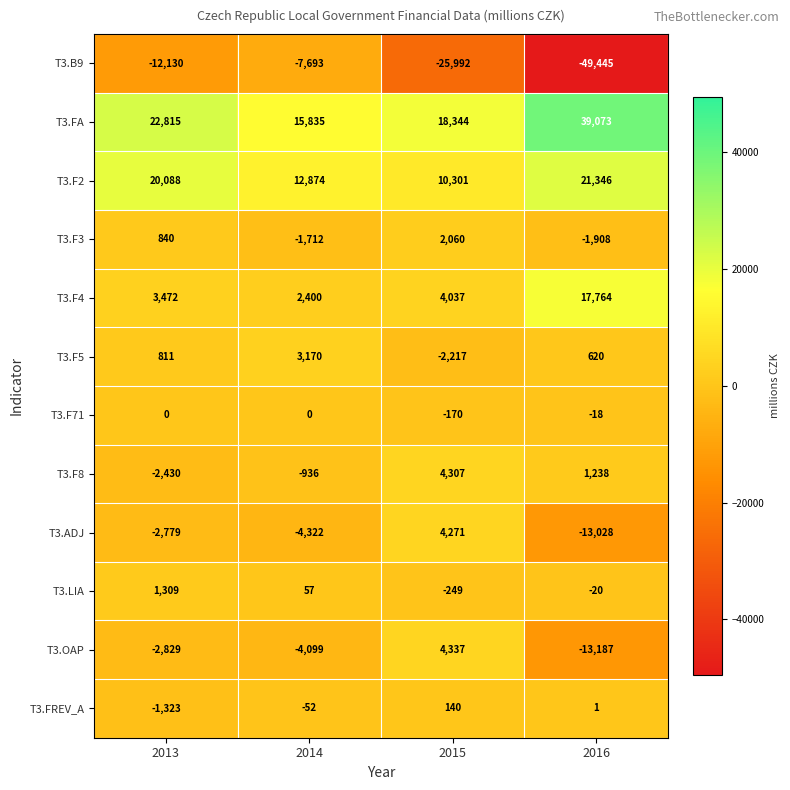

Which category has the highest value in the T3.F5 series?

2014